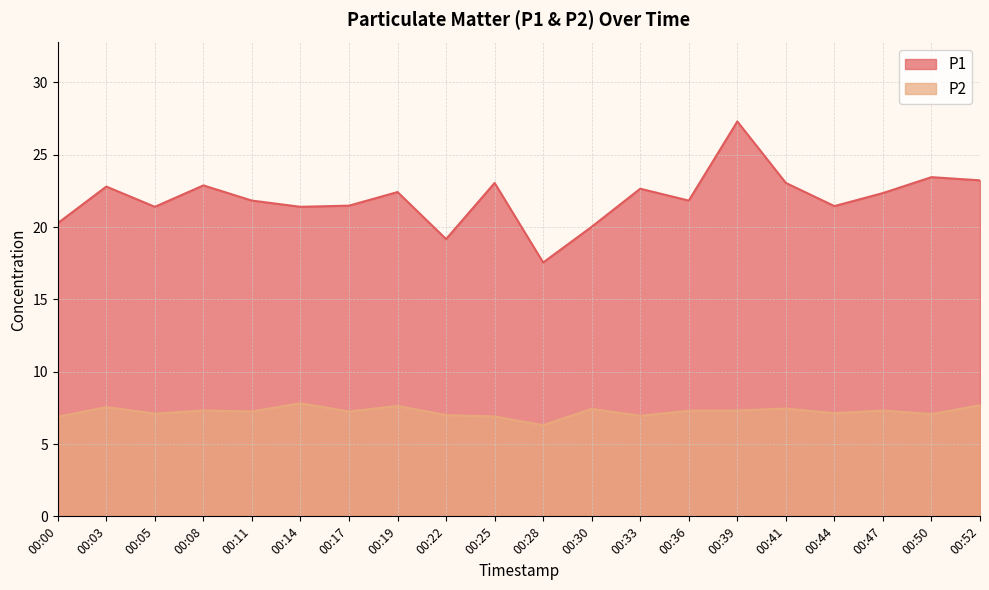

Between 00:00 and 00:03, which is larger?

00:03